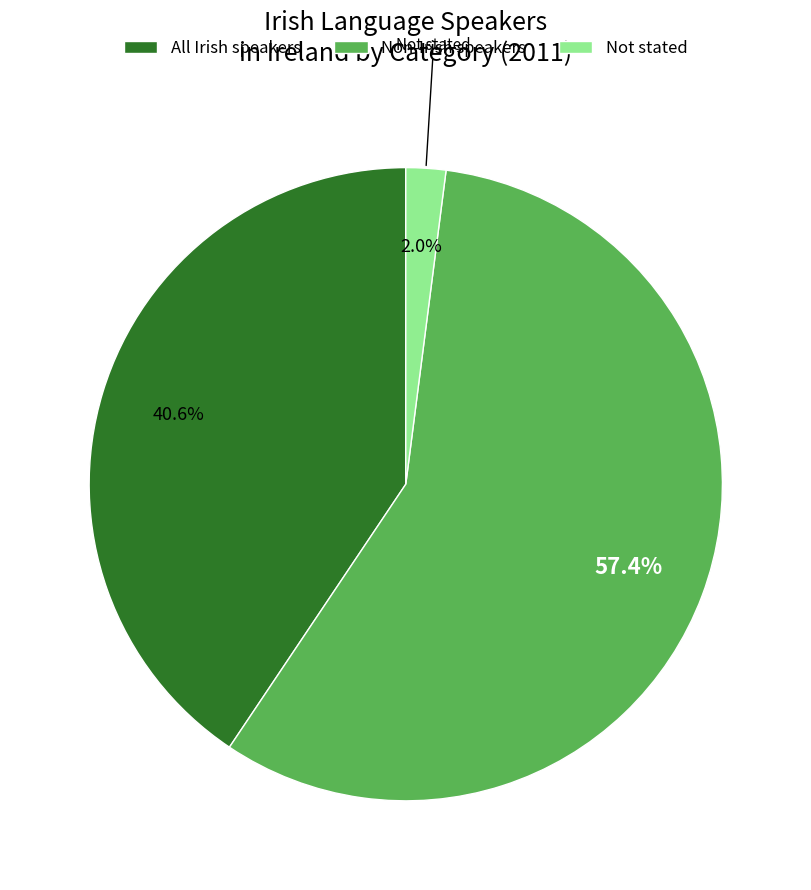

To the nearest percent, what is the average slice percentage?

33%